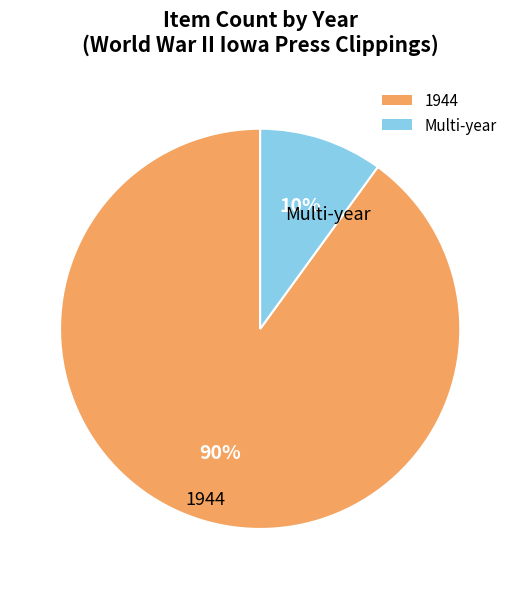

Is there a majority slice in this chart?

Yes